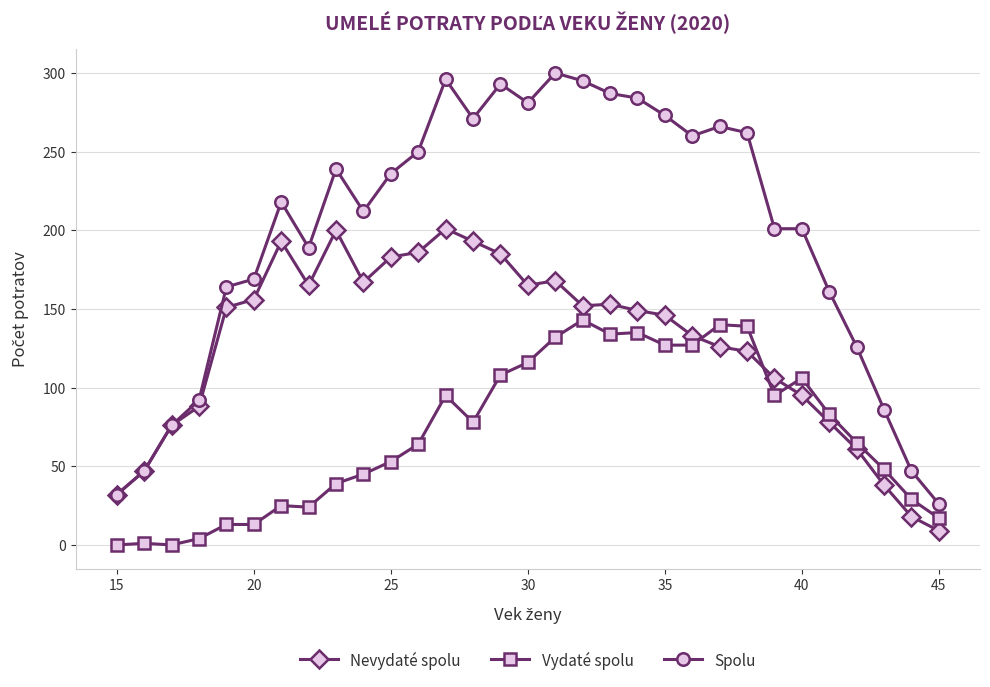

What is the maximum value for Nevydaté spolu?

201